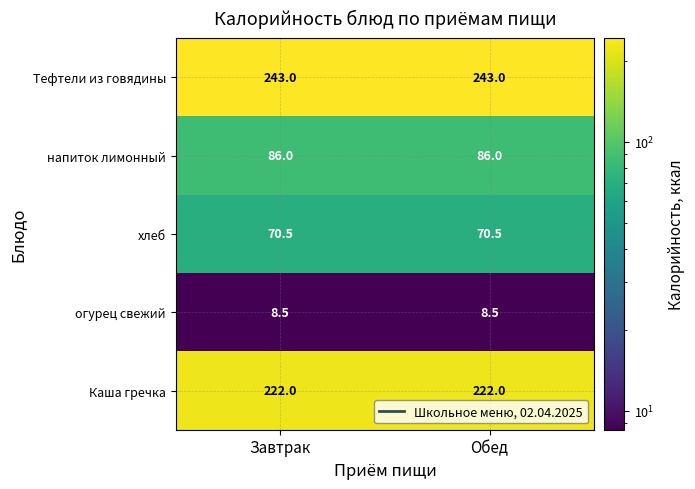

Is it true that огурец свежий equals 8.5 at Обед?

True